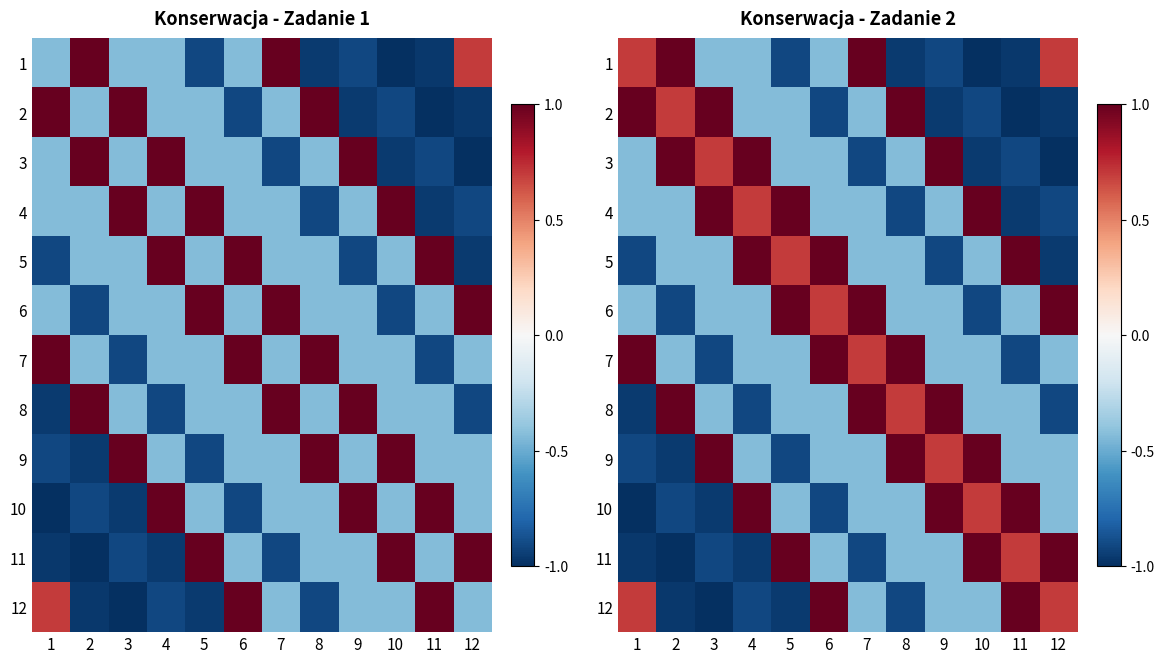

What is the minimum value for 2?

-1.0